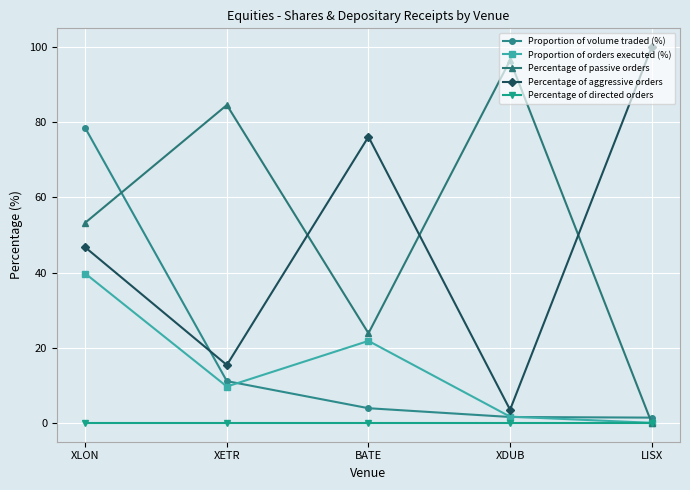

True or false: Proportion of volume traded (%) has a value of 49.0 at XLON.

False